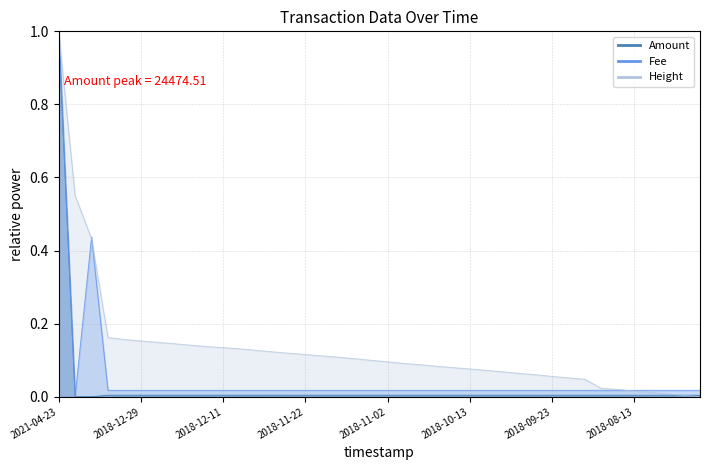

At which category is the sum across all series the highest?

2021-04-23